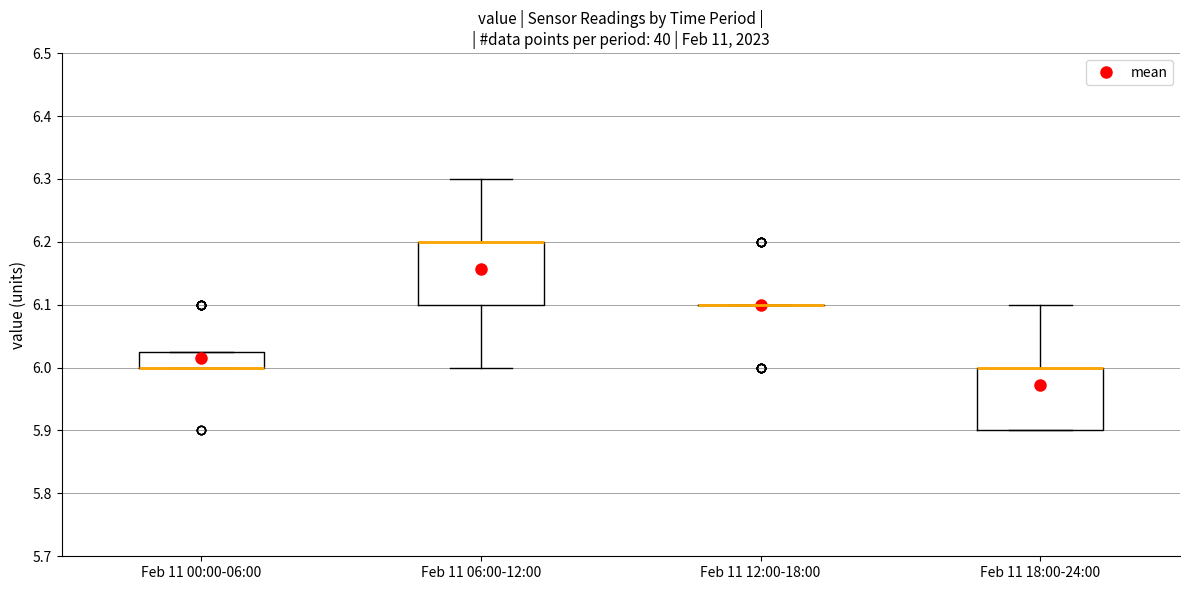

Reading left to right, read every box against the y-axis: the position of its median line, the range the box covers, and the ends of its whiskers. The values are not printed on the chart, so give them approximately, as read against the axis.

Feb 11 00:00-06:00: median 6.00 (drawn on the box's lower edge), box 6.00 to 6.03, whiskers 6.00 to 6.03
Feb 11 06:00-12:00: median 6.20 (drawn on the box's upper edge), box 6.10 to 6.20, whiskers 6.00 to 6.30
Feb 11 12:00-18:00: box collapsed to a line at 6.10, whiskers 6.10 to 6.10
Feb 11 18:00-24:00: median 6.00 (drawn on the box's upper edge), box 5.90 to 6.00, whiskers 5.90 to 6.10